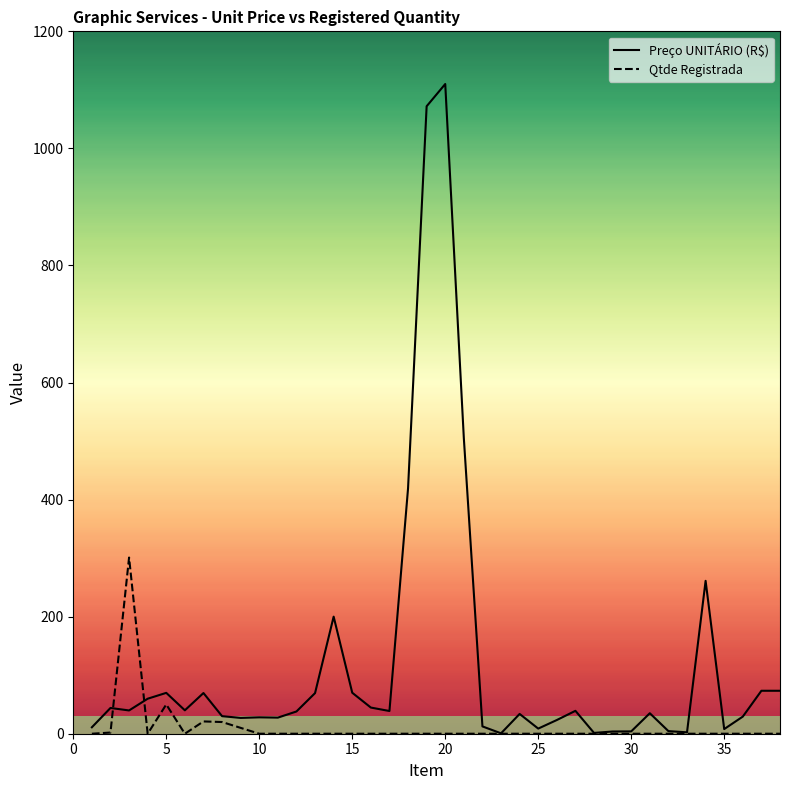

In Qtde Registrada, how many points are lower than both neighbors (excluding endpoints)?

2